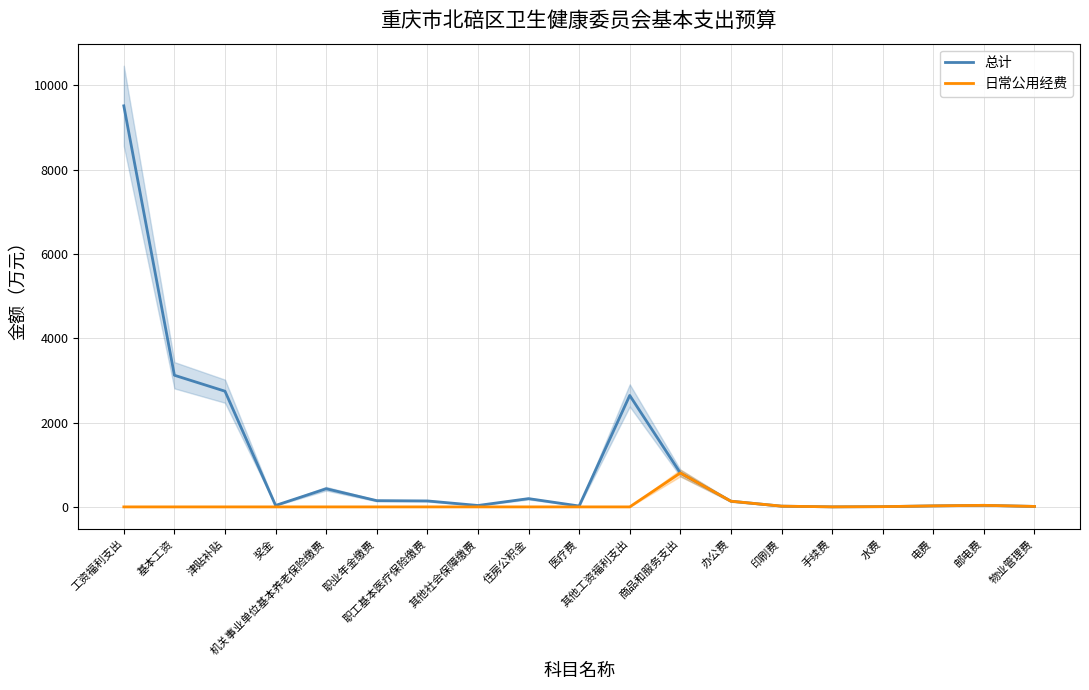

Is it true that 总计 equals 1837.8 at 基本工资?

False